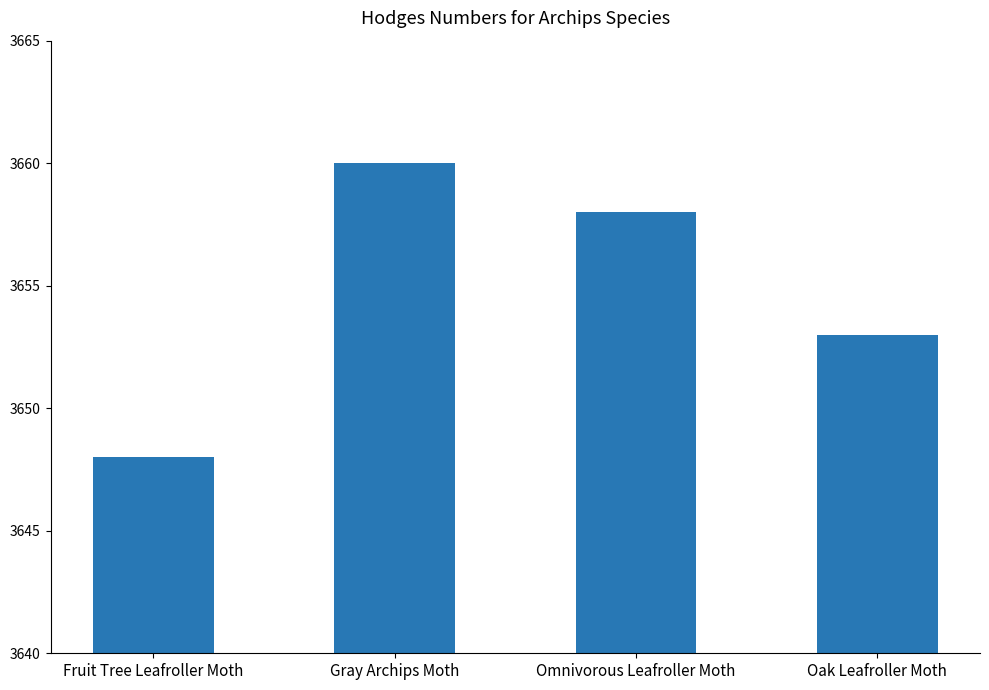

What is the difference between the values at Oak Leafroller Moth and Fruit Tree Leafroller Moth?

5